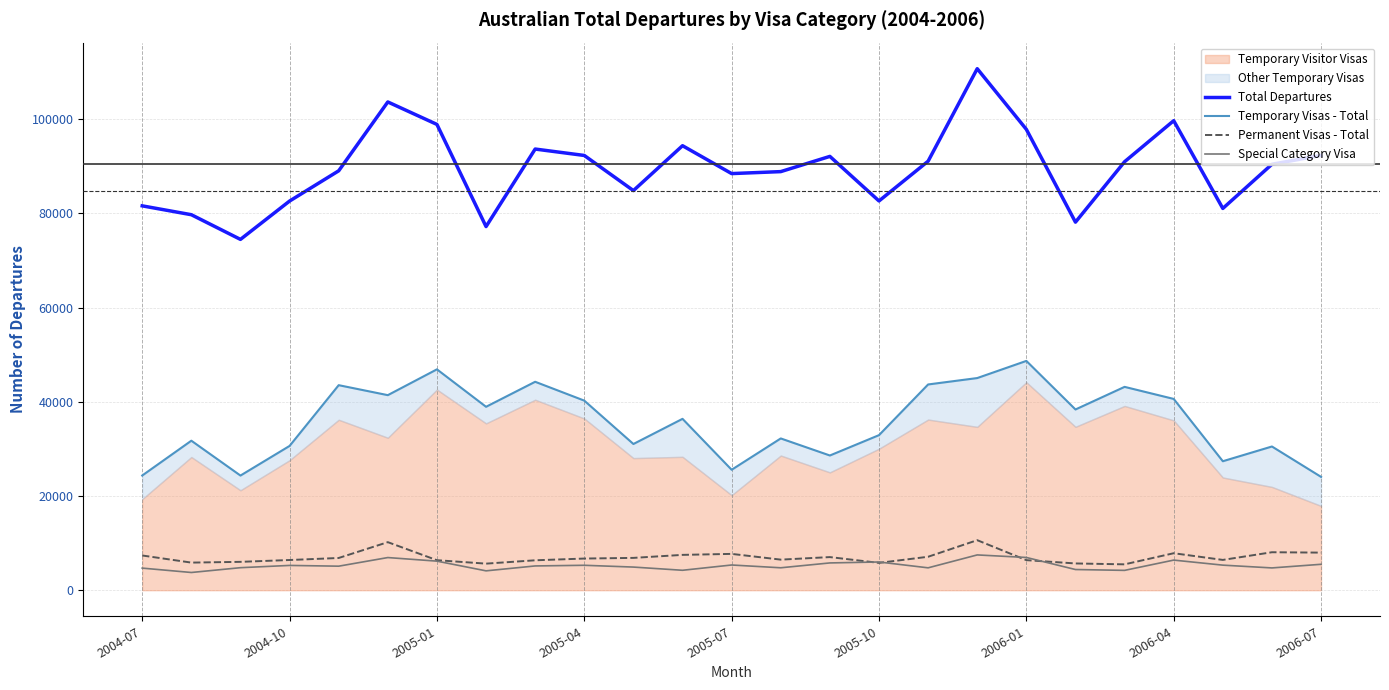

At how many categories does at least one series exceed 84732?

17